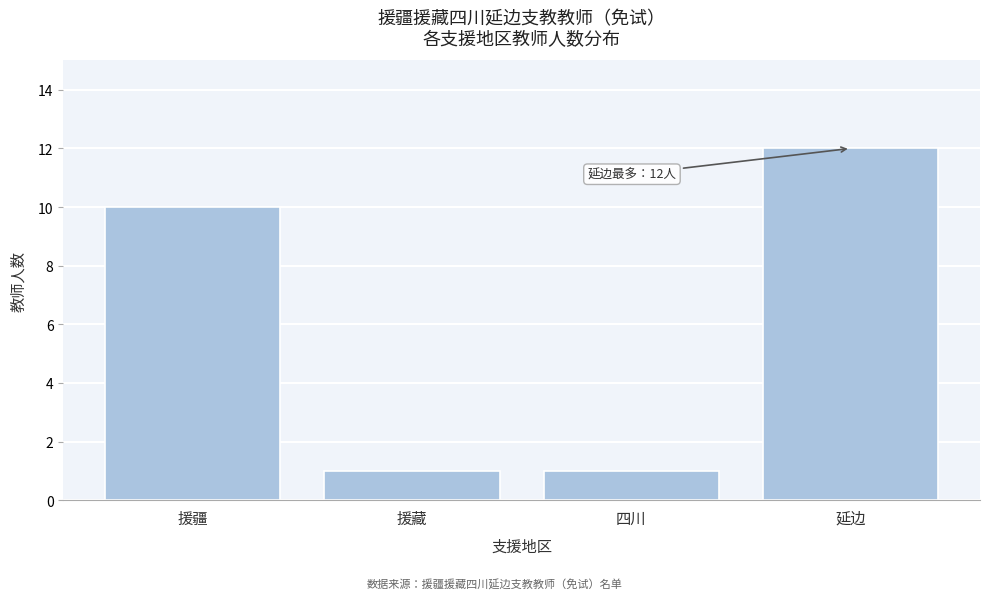

Reading left to right, extract all data points from this chart.

援疆=10	援藏=1	四川=1	延边=12